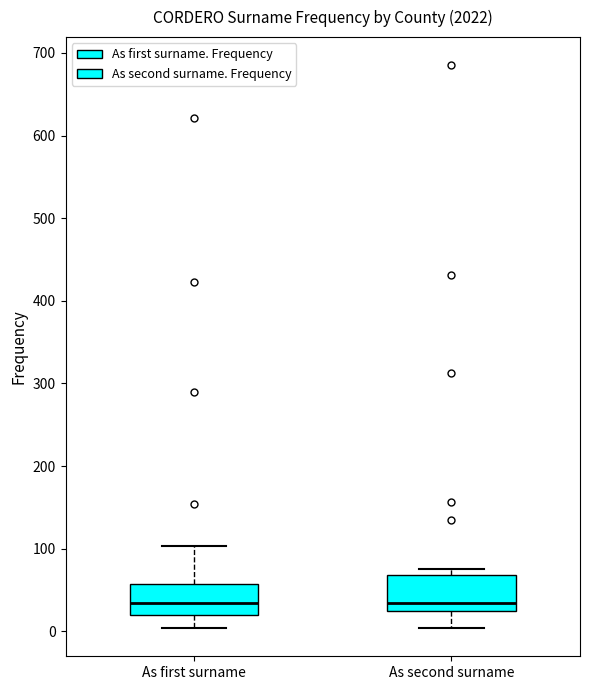

Reading left to right, transcribe this box plot: for each box, give where its median line is, the range the box spans, and where its two whiskers end, as read against the y-axis. The values are not printed on the chart, so give them approximately, as read against the axis.

As first surname: median 30, box 20 to 60, whiskers 0 to 100
As second surname: median 40, box 20 to 70, whiskers 0 to 80